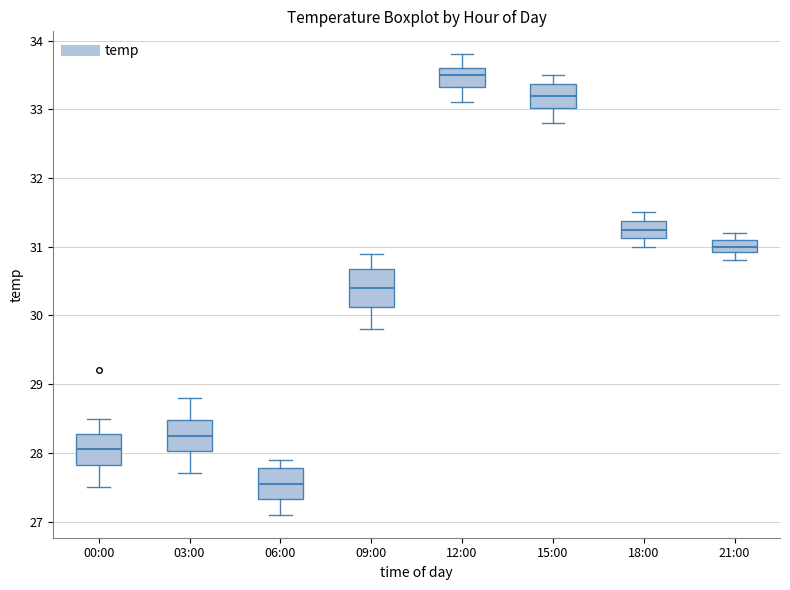

Where does the lower whisker of the box for 06:00 end on the y-axis? The values are not printed on the chart, so give them approximately, as read against the axis.

27.1